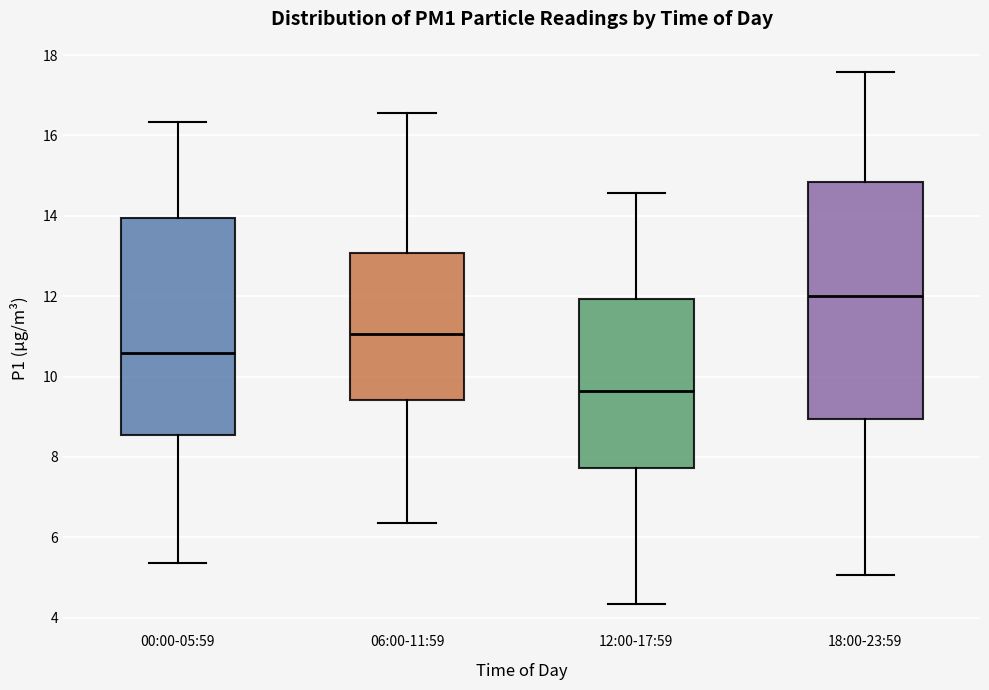

Which box's median line is the lowest?

12:00-17:59